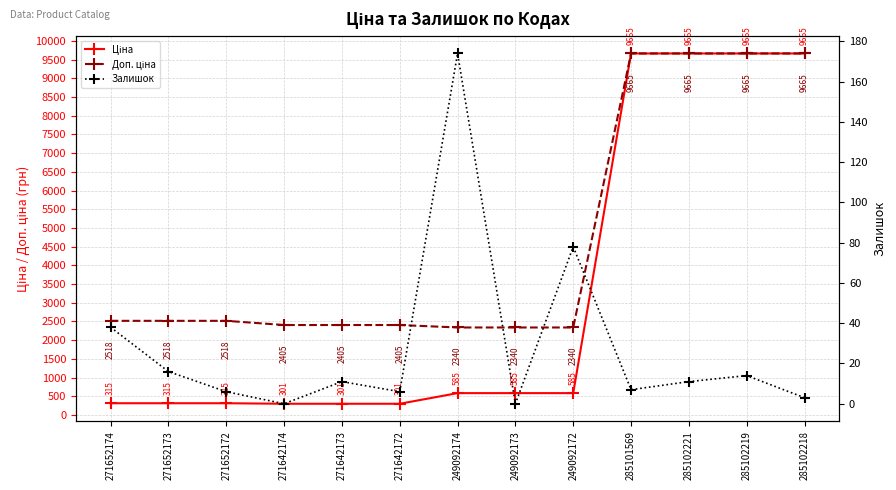

What is the value of the Доп. ціна point at the 13th from the left?

9664.7